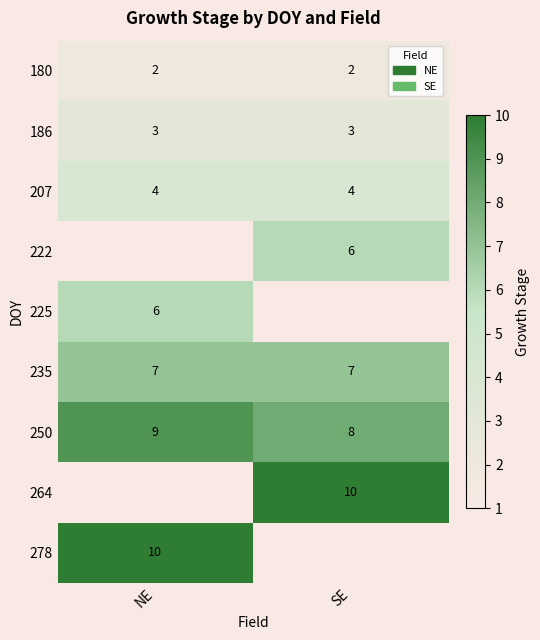

How many distinct data groups are displayed?

9